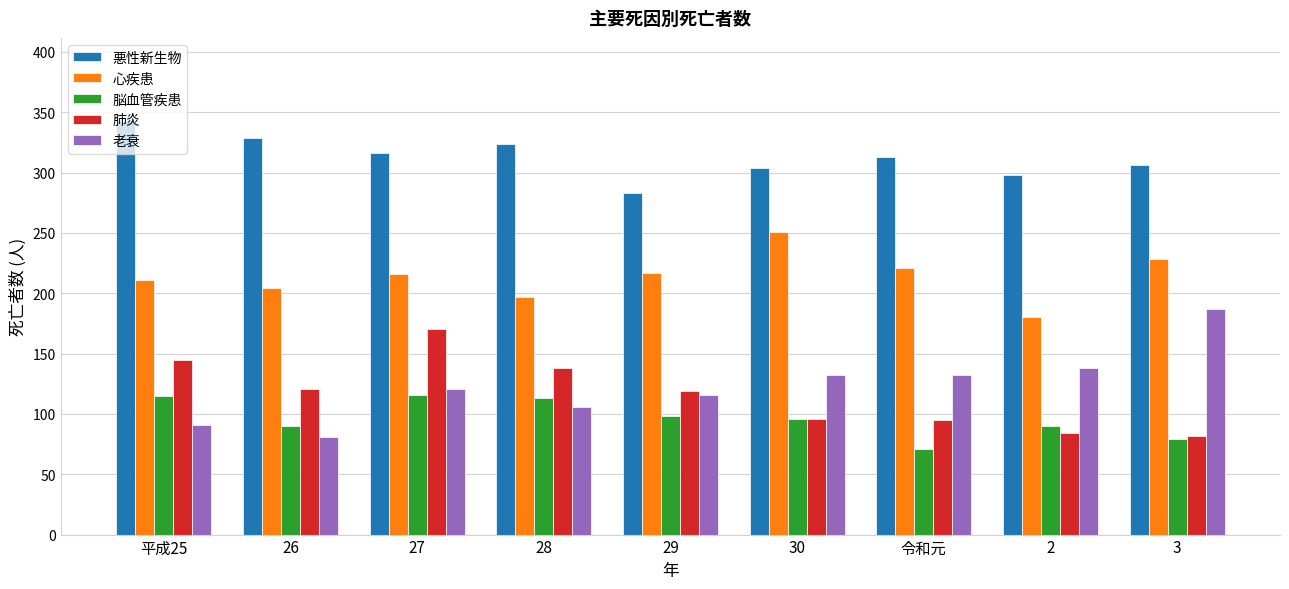

Is the value of 心疾患 at 26 greater than the value of 悪性新生物 at 27?

No